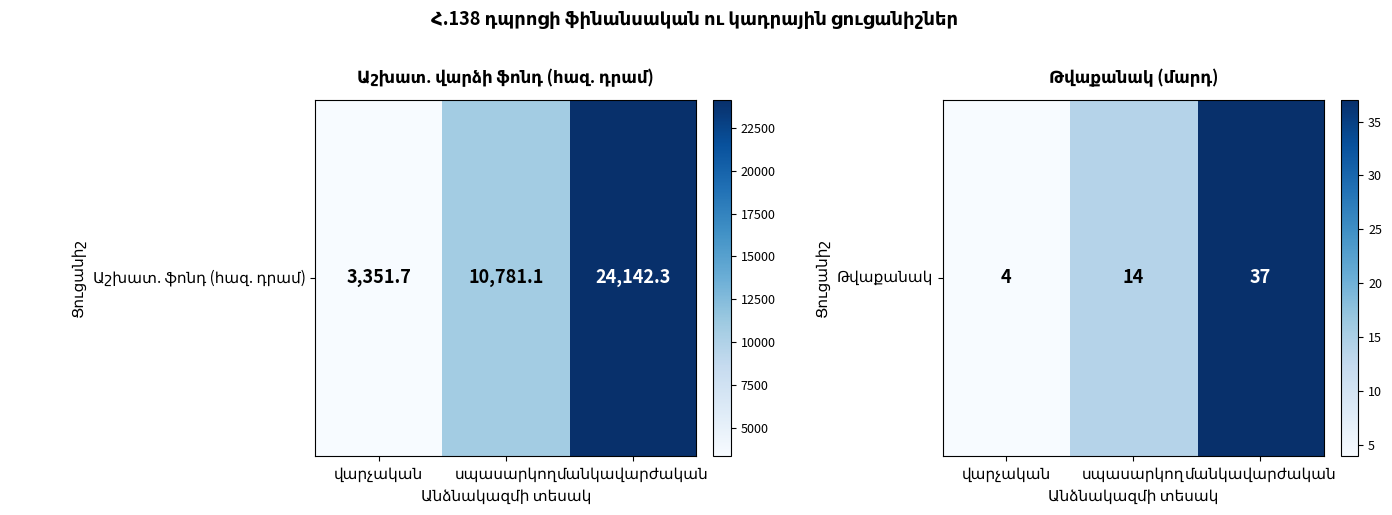

What is the maximum value shown in the chart?

37